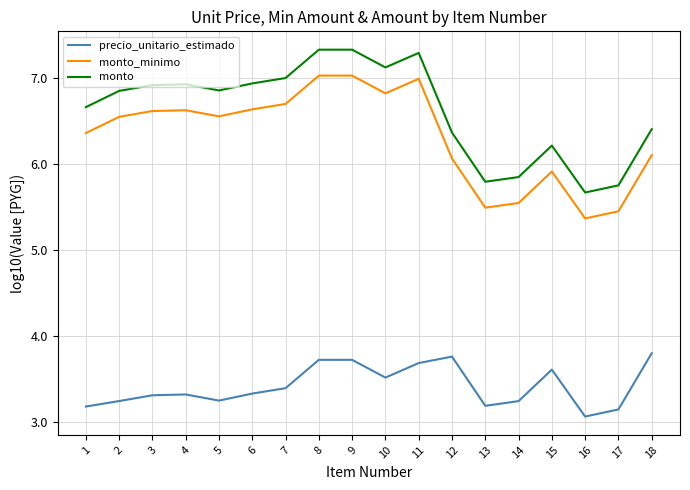

How many lines are shown in the chart?

3